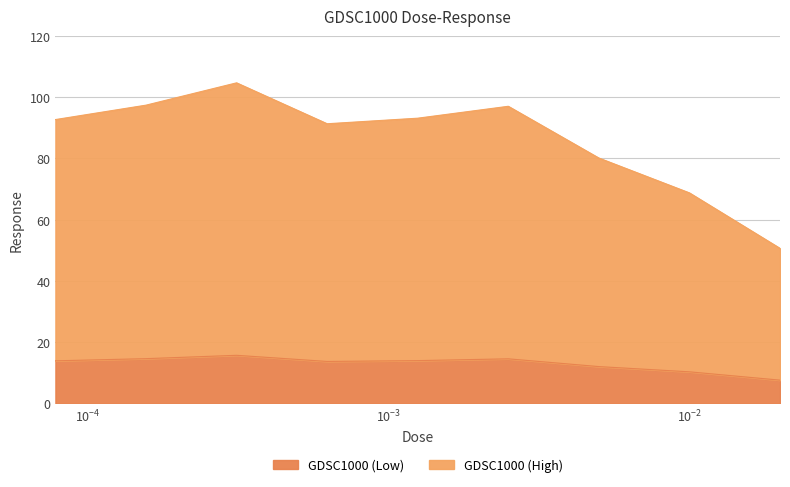

What is the change in value from 0.0003125 to 0.005?

-3.7